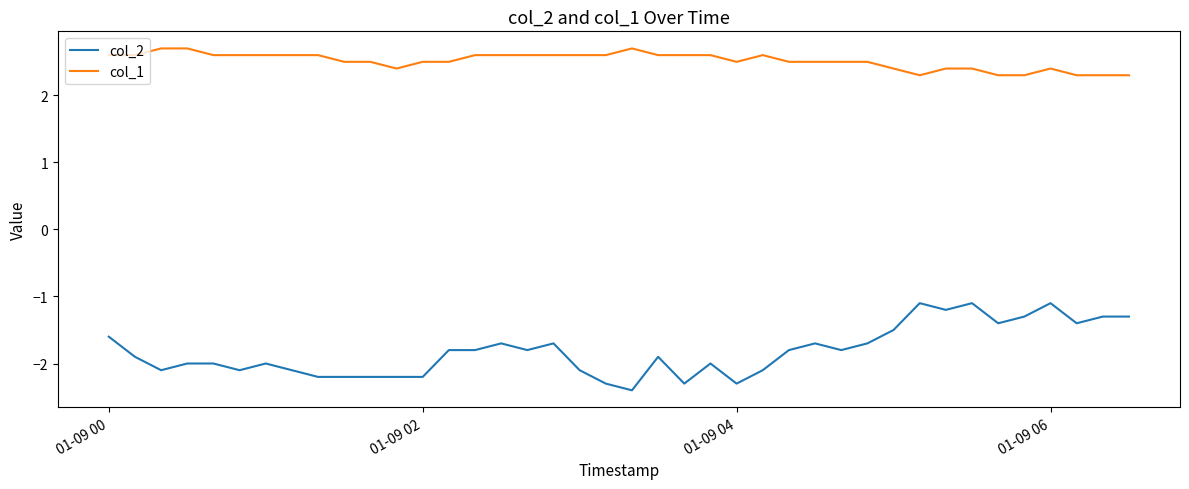

What is the minimum value shown in the chart?

-2.4